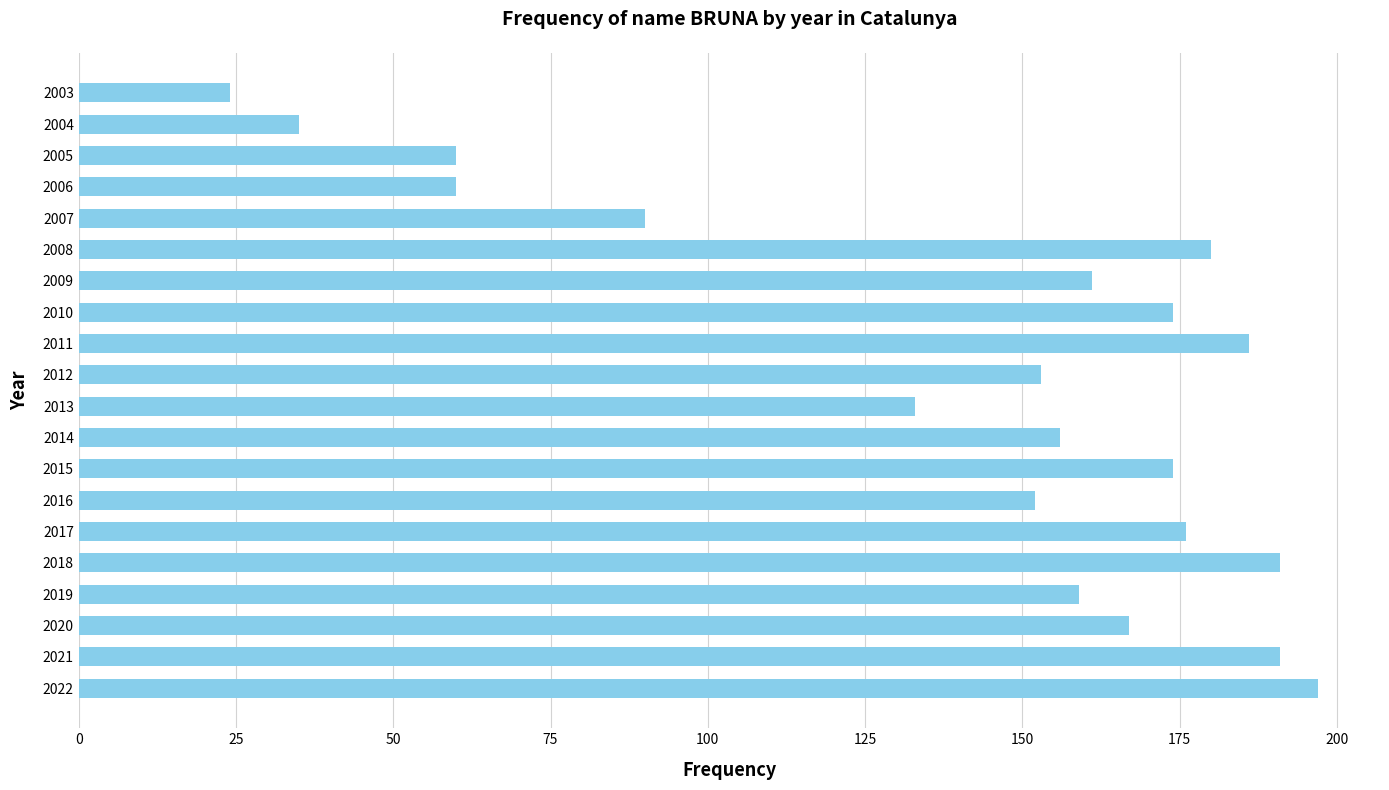

Reading bottom to top, extract all data points from this chart.

2022=197	2021=191	2020=167	2019=159	2018=191	2017=176	2016=152	2015=174	2014=156	2013=133	2012=153	2011=186	2010=174	2009=161	2008=180	2007=90	2006=60	2005=60	2004=35	2003=24